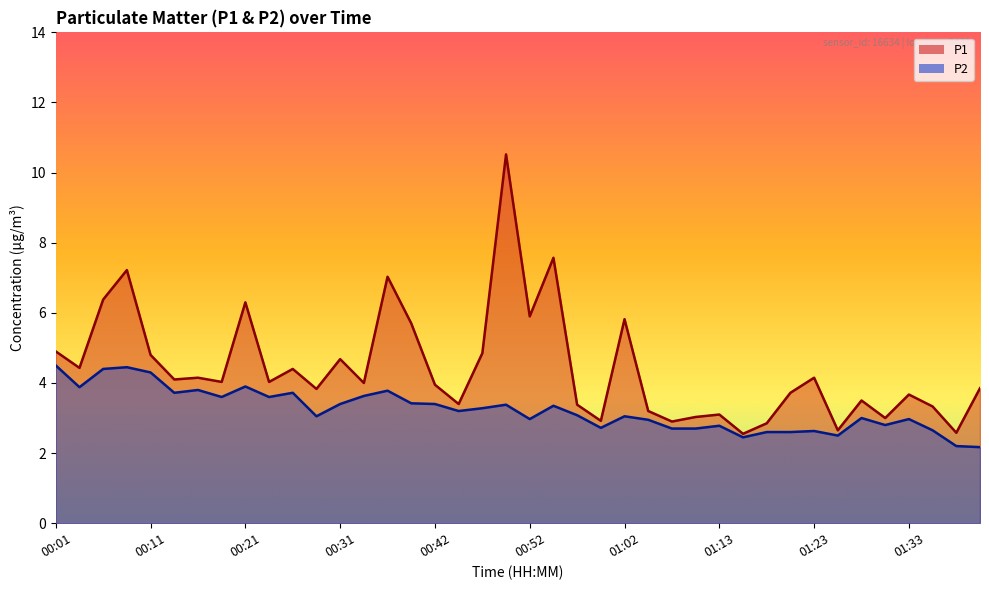

Reading left to right, transcribe all the data shown in this chart.

P1: 4.9	4.4	6.4	7.2	4.8	4.1	4.2	4.0	6.3	4.0	4.4	3.8	4.7	4.0	7.0	5.7	4.0	3.4	4.8	10.5	5.9	7.6	3.4	2.9	5.8	3.2	2.9	3.0	3.1	2.5	2.9	3.7	4.2	2.6	3.5	3.0	3.7	3.3	2.6	3.9
P2: 4.5	3.9	4.4	4.5	4.3	3.7	3.8	3.6	3.9	3.6	3.7	3.0	3.4	3.6	3.8	3.4	3.4	3.2	3.3	3.4	3.0	3.4	3.1	2.7	3.0	3.0	2.7	2.7	2.8	2.5	2.6	2.6	2.6	2.5	3.0	2.8	3.0	2.6	2.2	2.2